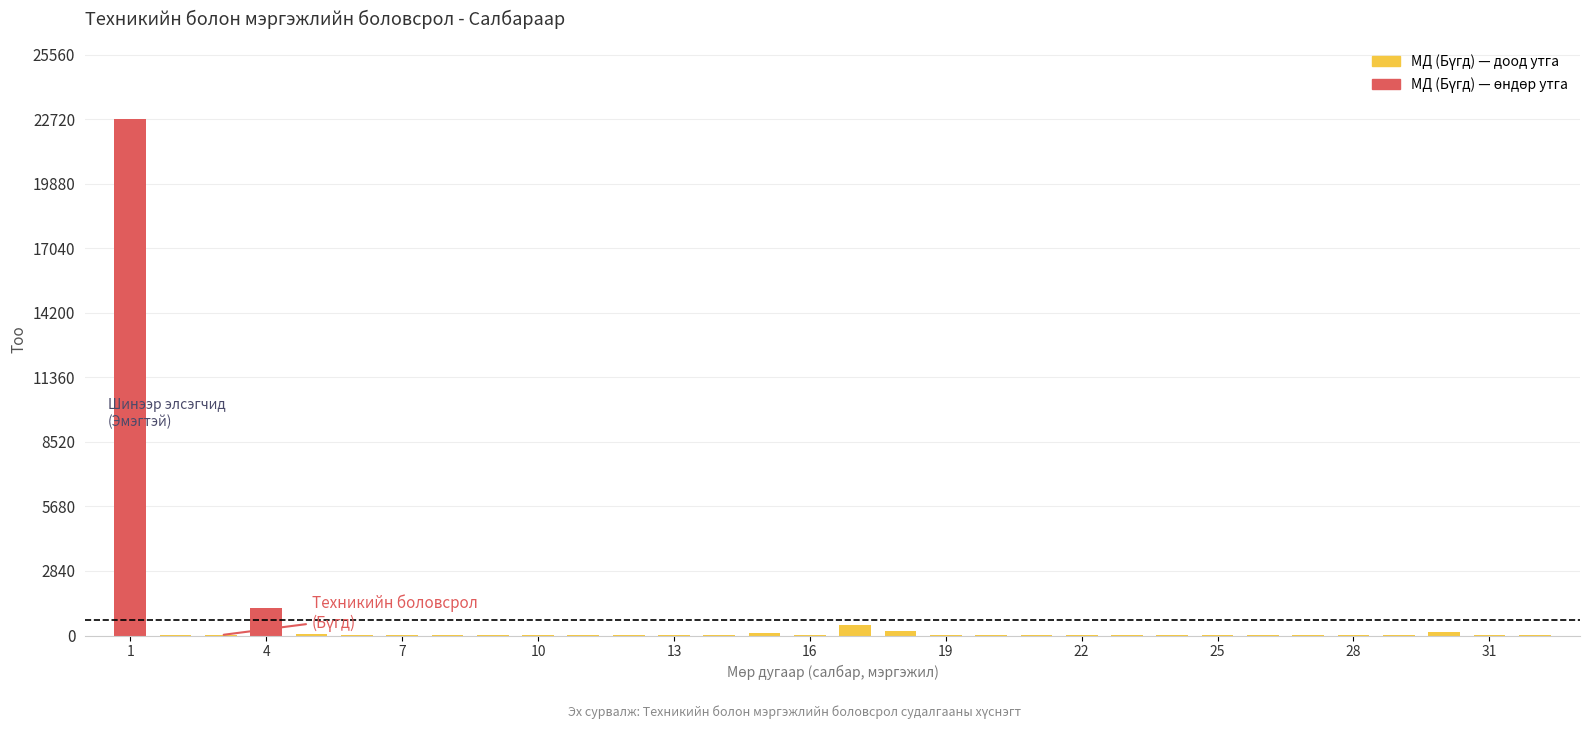

What is the maximum value shown in the chart?

22720